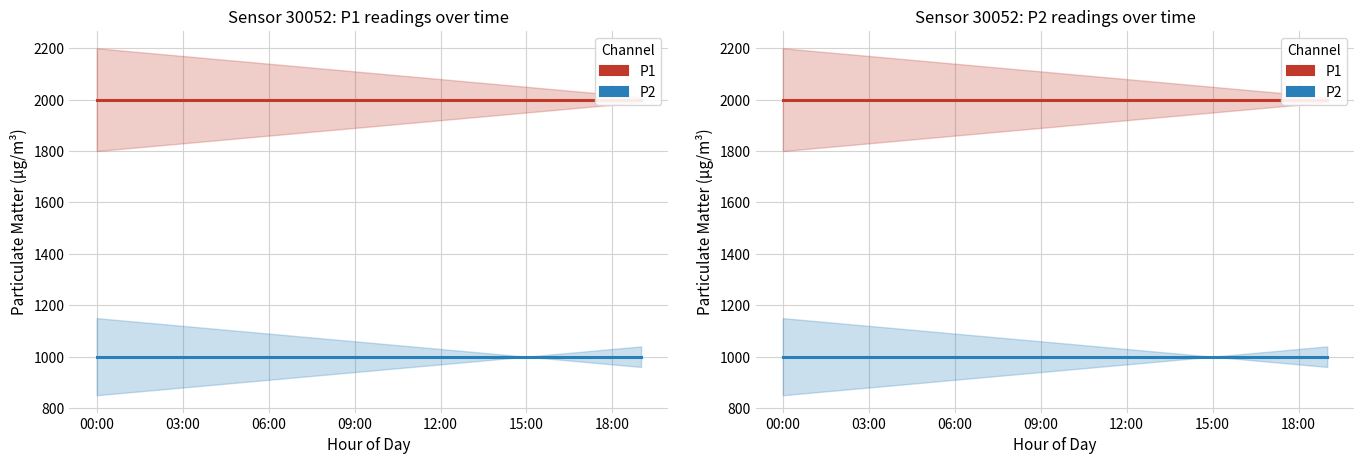

What value does the P2 series have at 06:00?

999.9